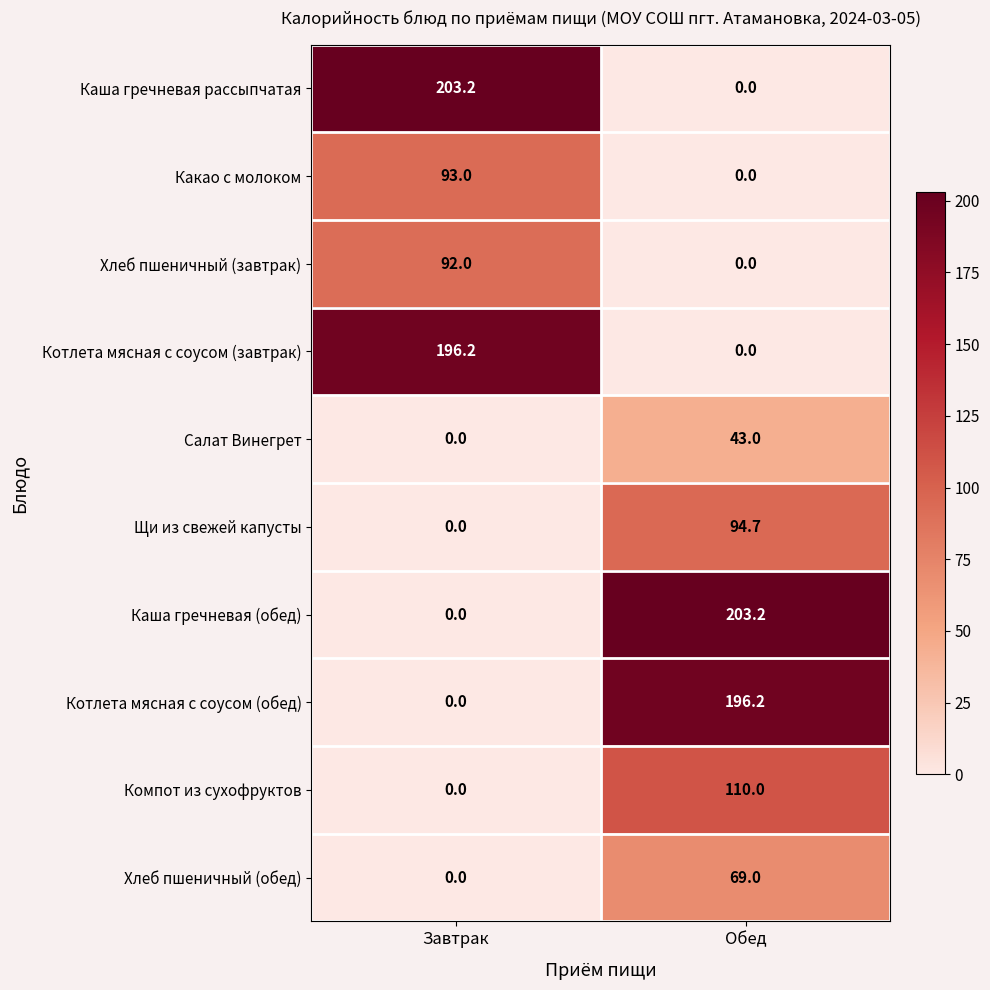

What is the sum of all Каша гречневая рассыпчатая values?

203.2